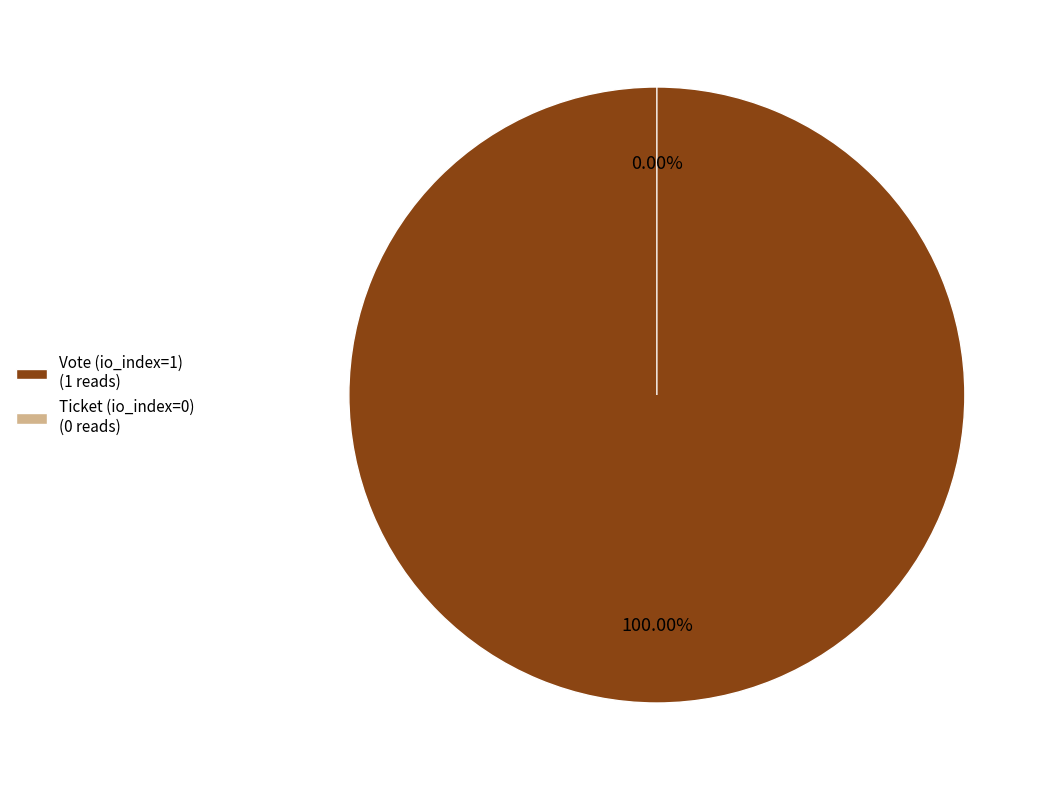

What percentage is NOT represented by Ticket (io_index=0)?

100.0%